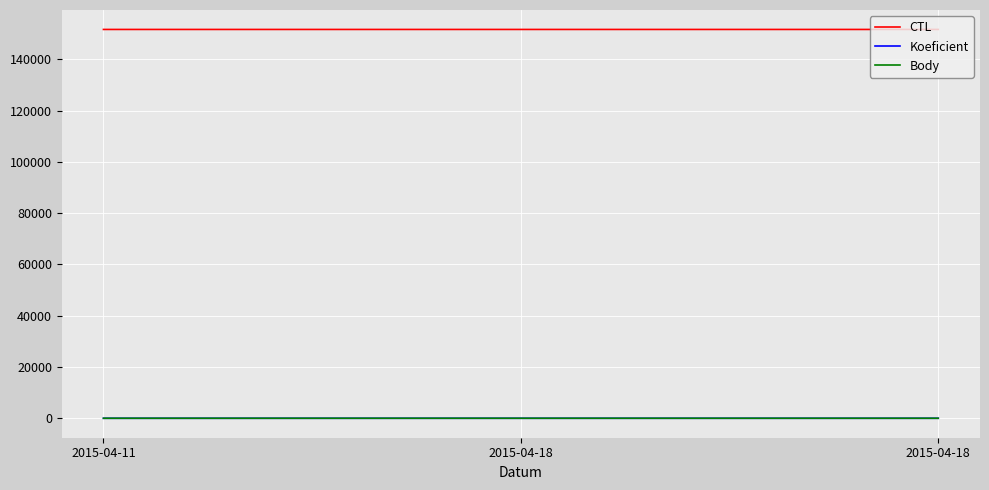

Is this an area chart (filled region under the line)?

No